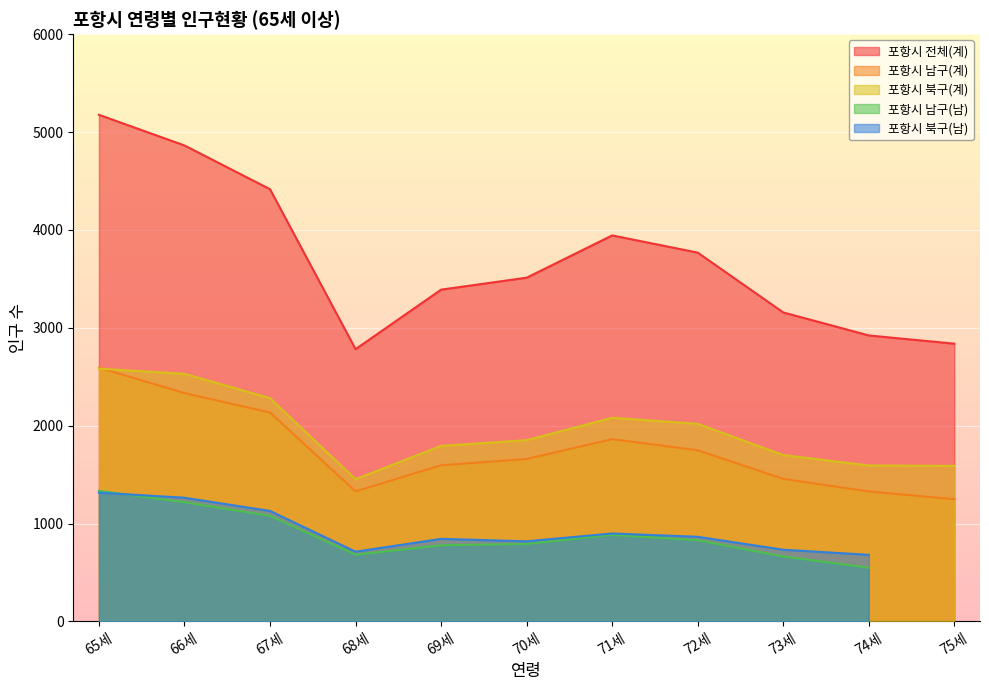

True or false: 포항시 북구(계) and 포항시 전체(계) intersect in this chart.

False